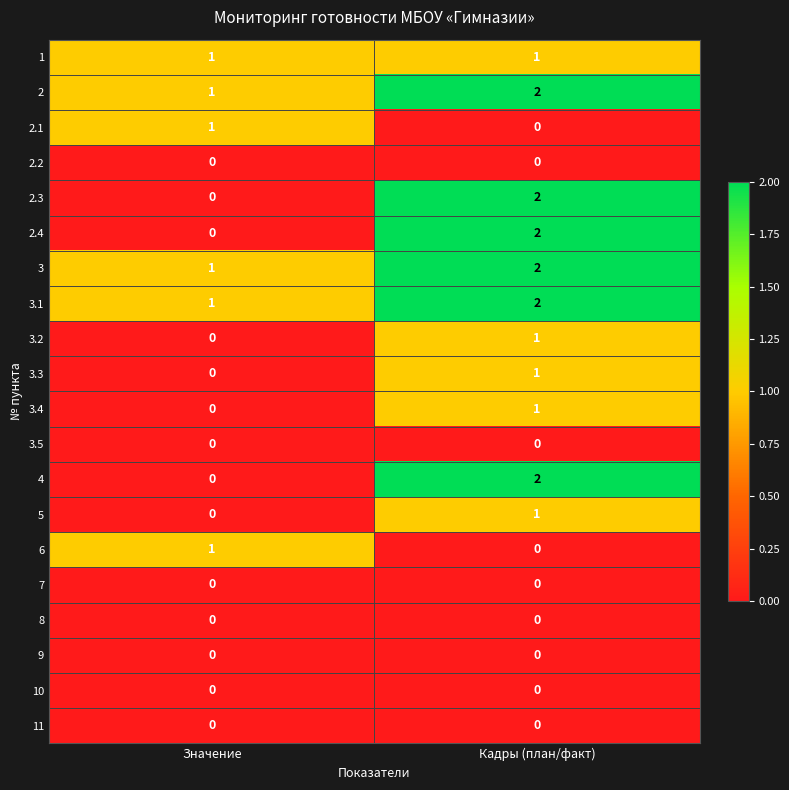

How many categories are shown in the chart?

2